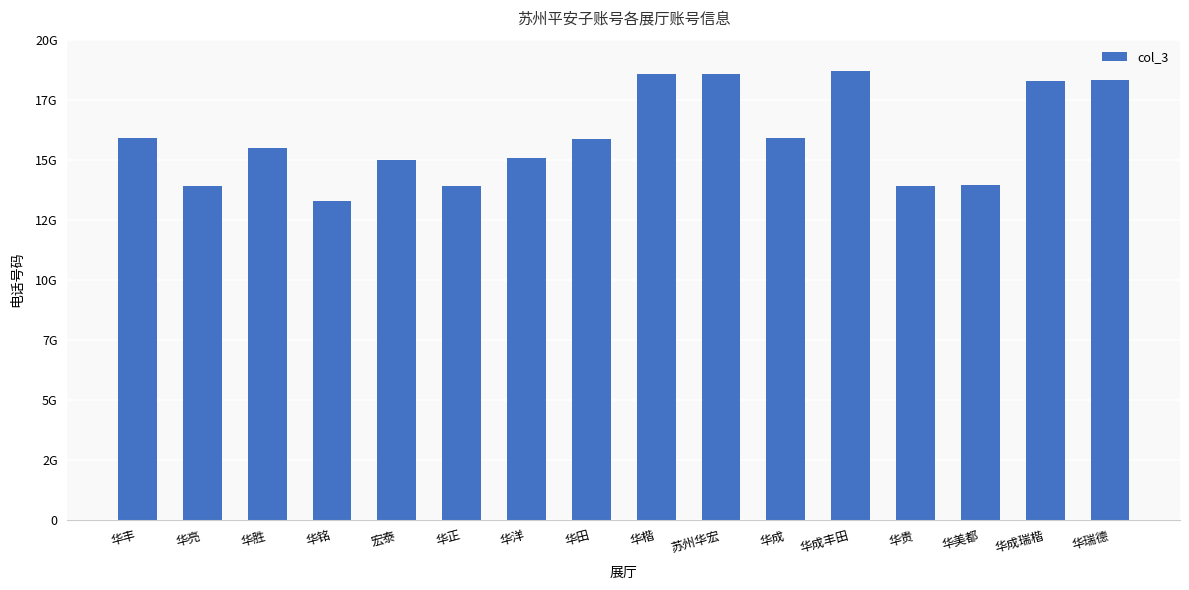

Does the chart contain any negative values?

No